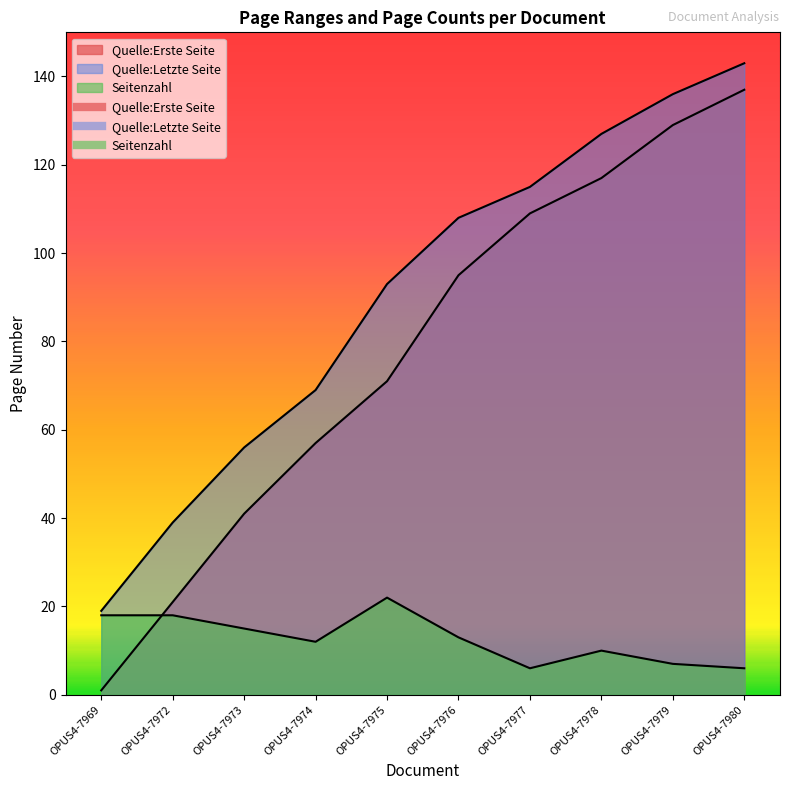

What is the sum of the Quelle:Letzte Seite values at OPUS4-7979 and OPUS4-7980?

279